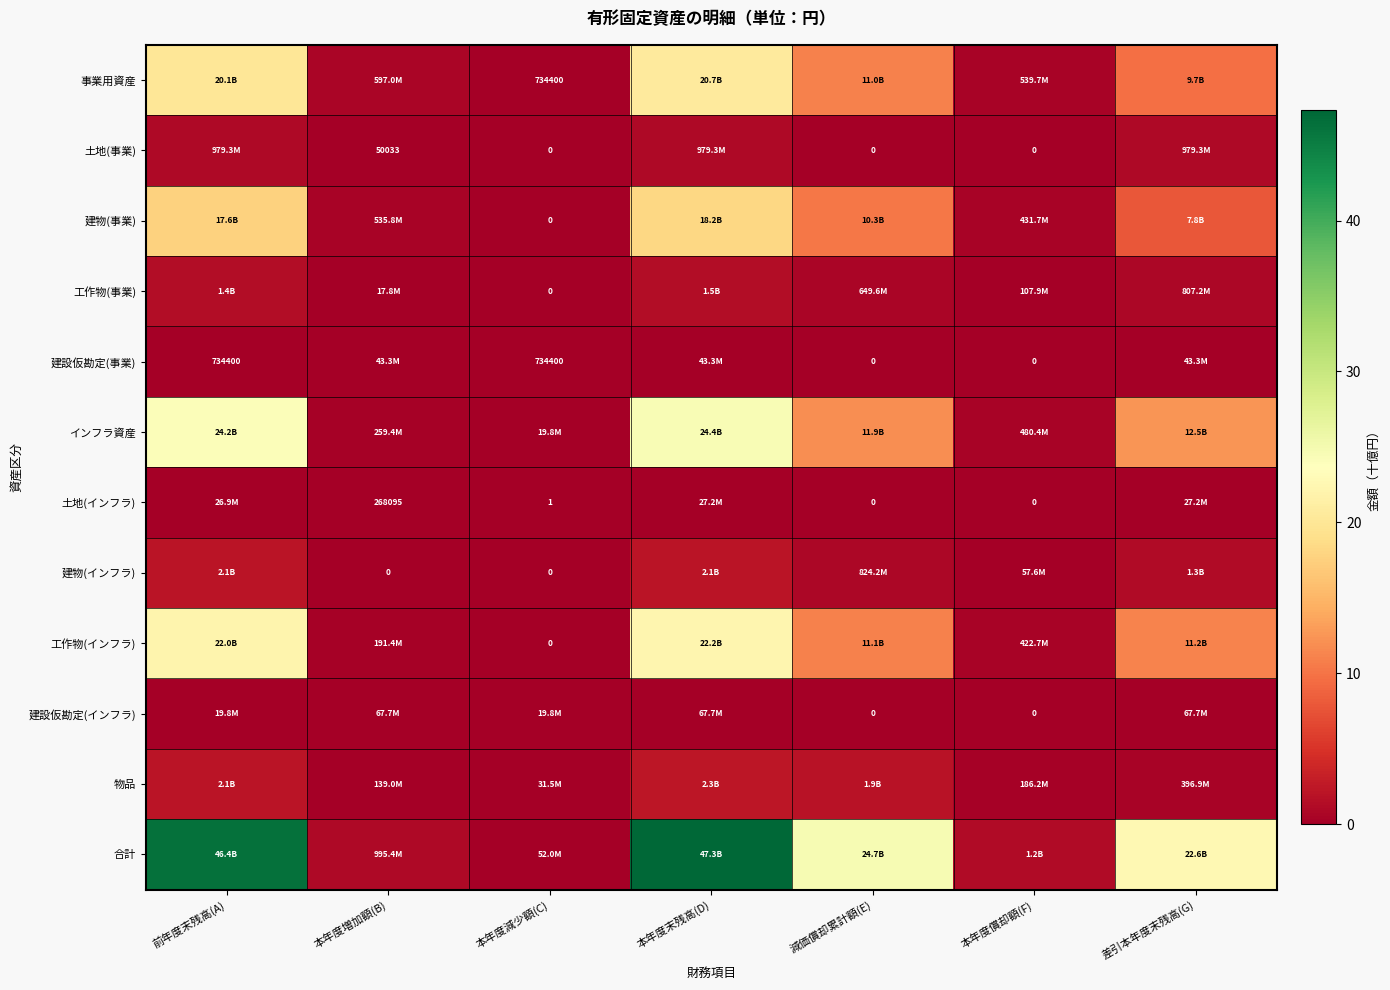

The value of 建設仮勘定(事業) at 本年度償却額(F) is 0.0. True or false?

True